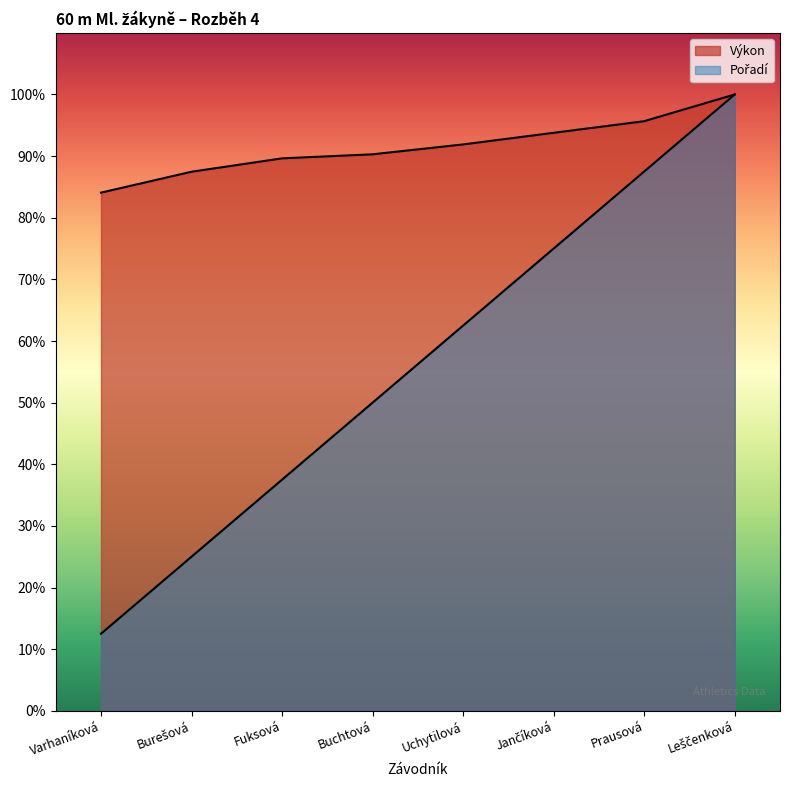

What is the minimum value for Výkon?

84.1